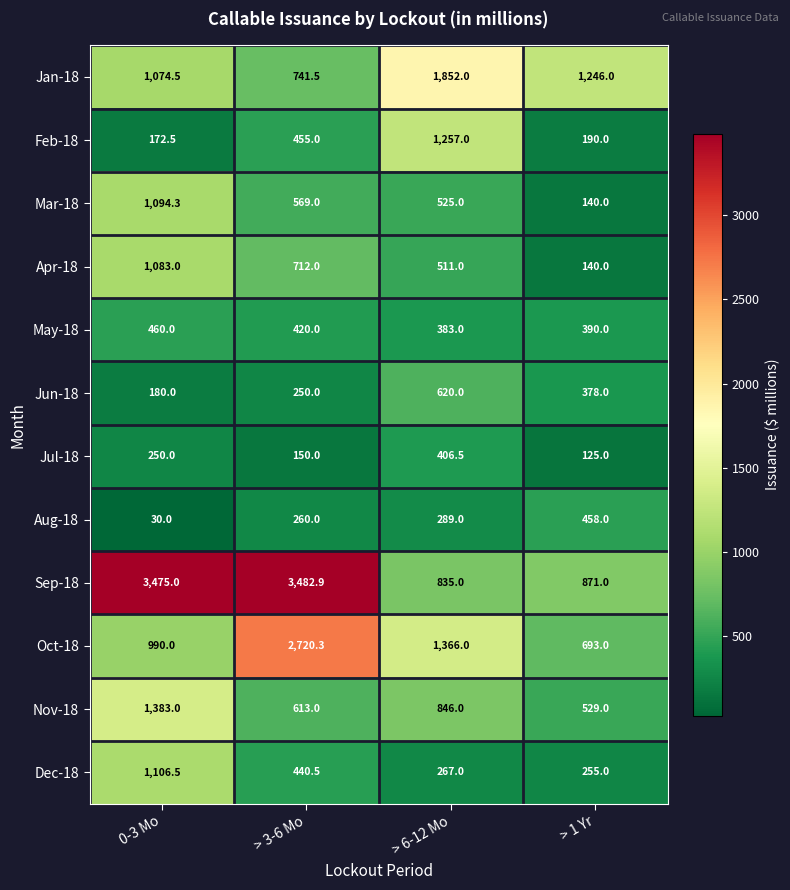

What is the average value of the Jan-18 series?

1228.5